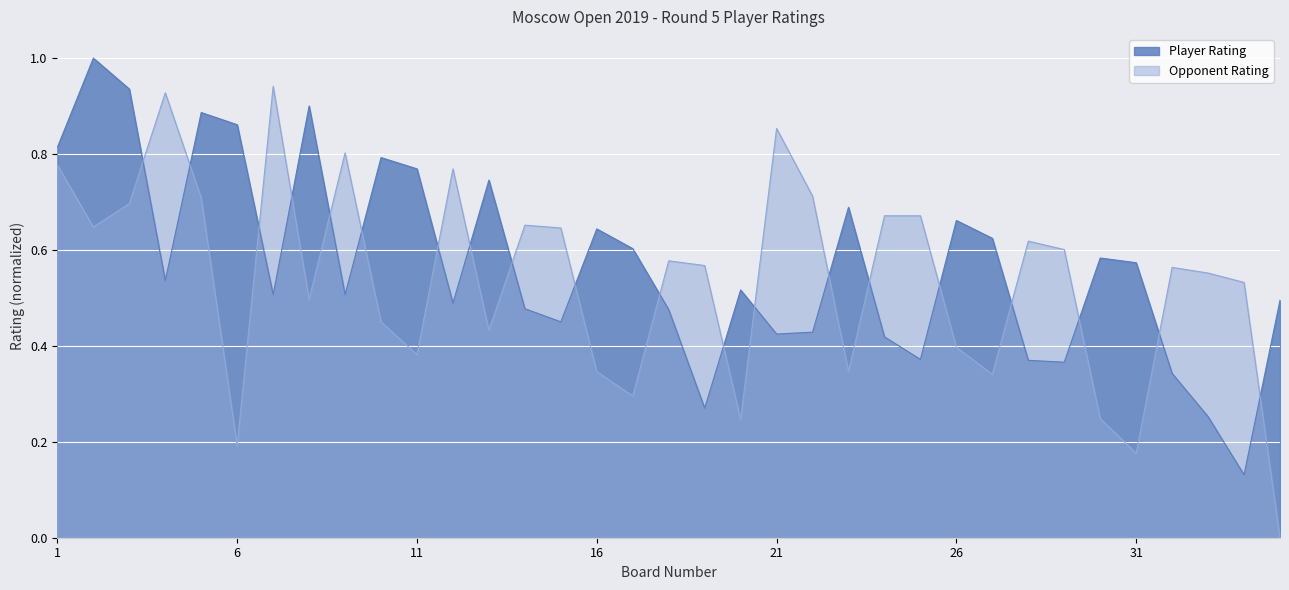

Count the number of data series in this chart.

2